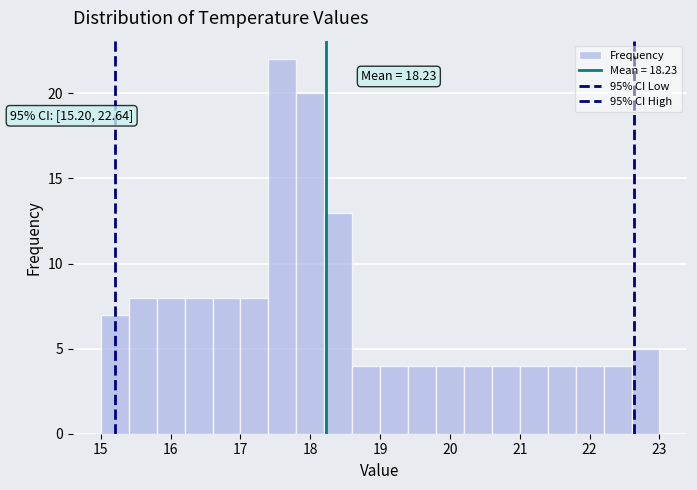

Which range on the x-axis has the tallest bar?

17.4 to 17.8